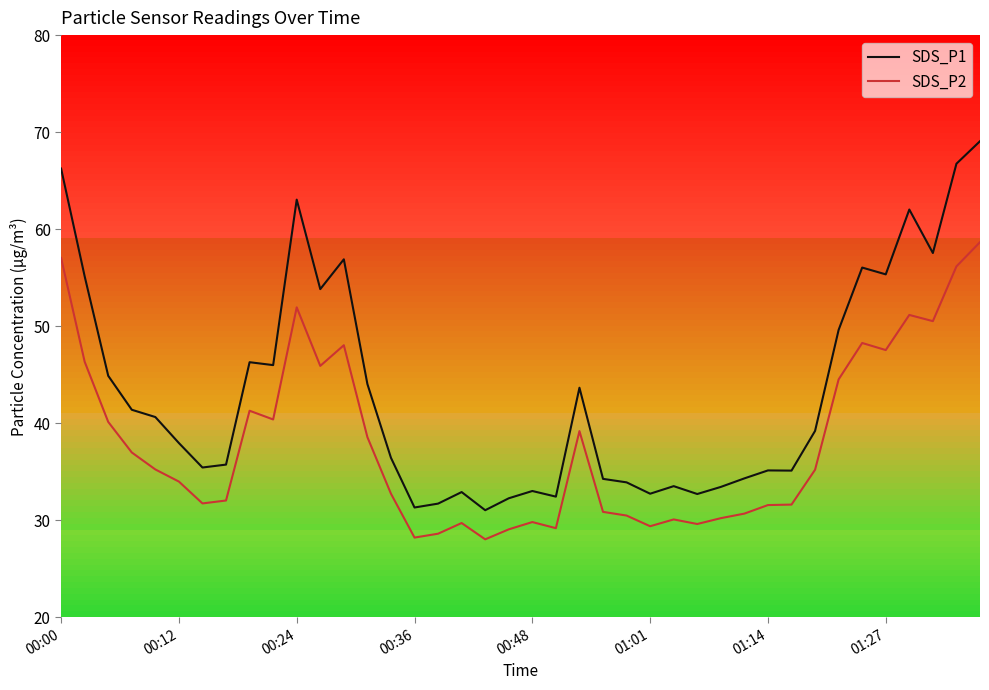

True or false: SDS_P2 and SDS_P1 cross at least once.

False